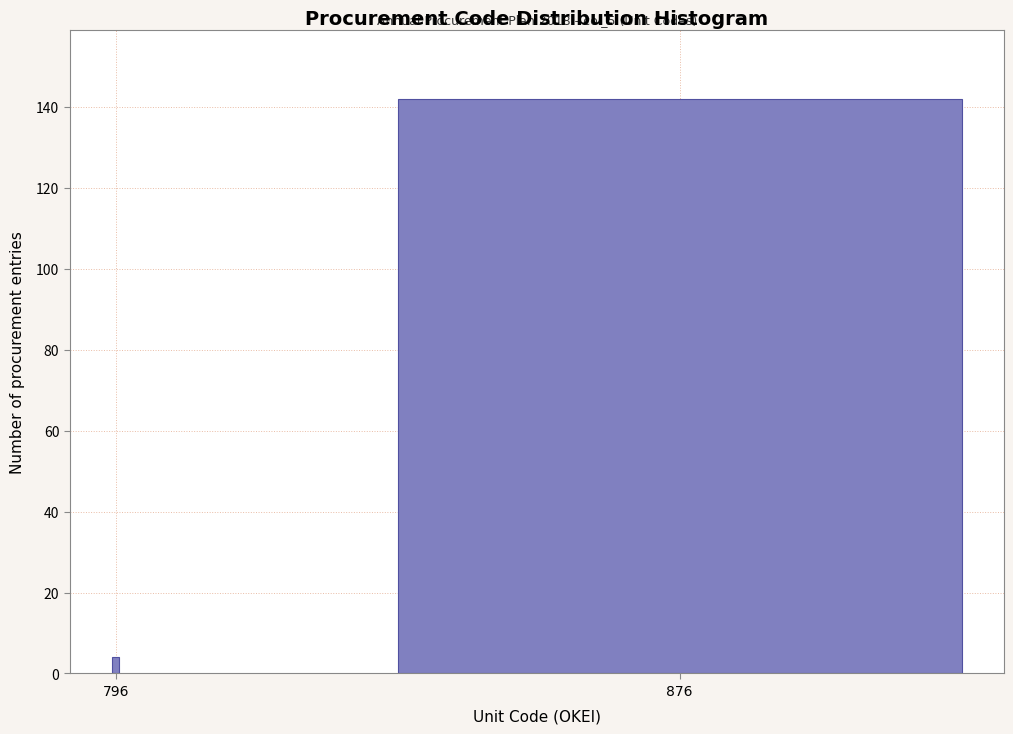

Reading right to left, list all the values displayed in this chart.

876=142	796=4